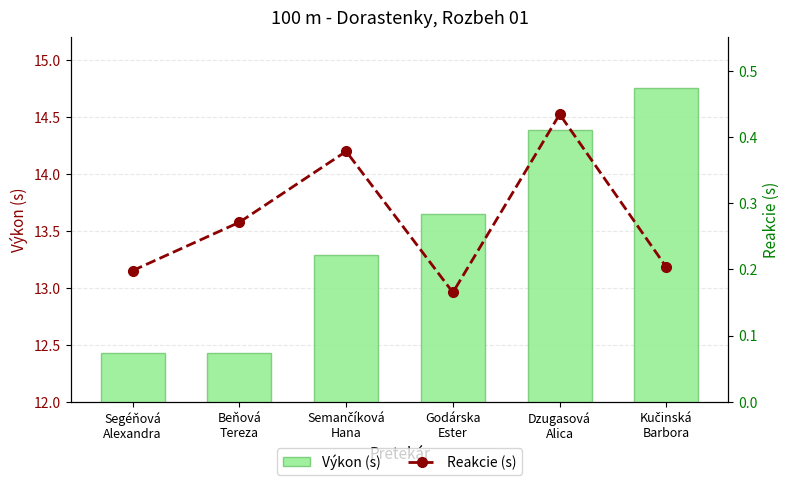

Count the Výkon (s) values in the range 12 to 14.

4